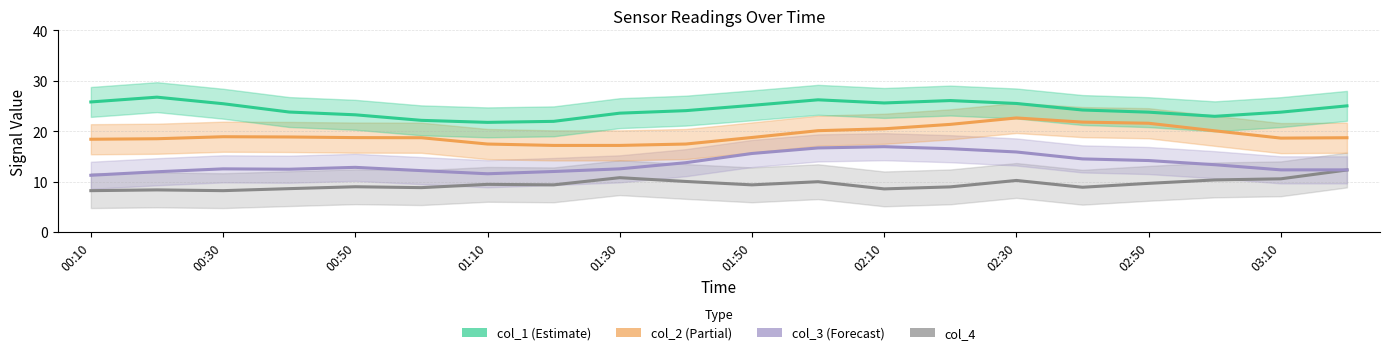

What is the lowest value of the col_4 series?

8.2